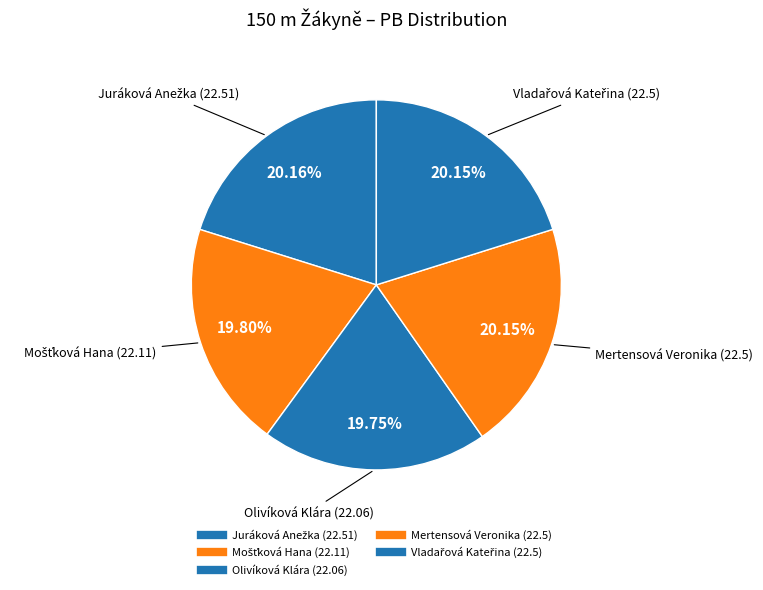

What percentage do Olivíková Klára and Mertensová Veronika together represent?

39.9%